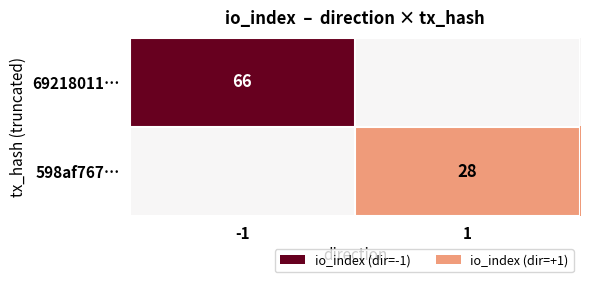

Is it true that 69218011… equals 66 at -1?

True